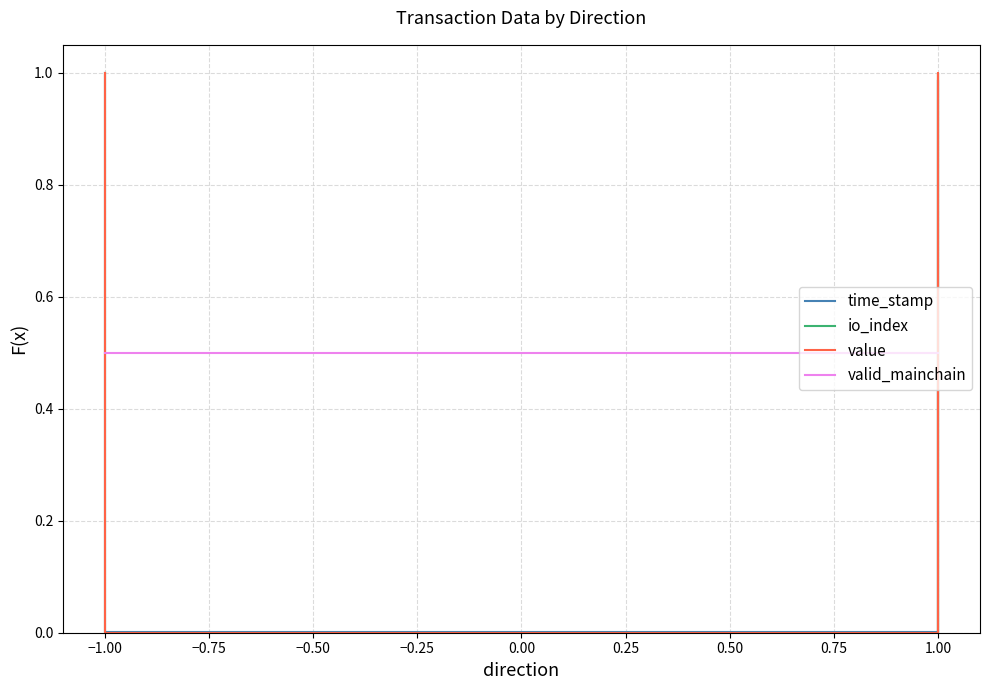

At how many categories does at least one series exceed 0?

6